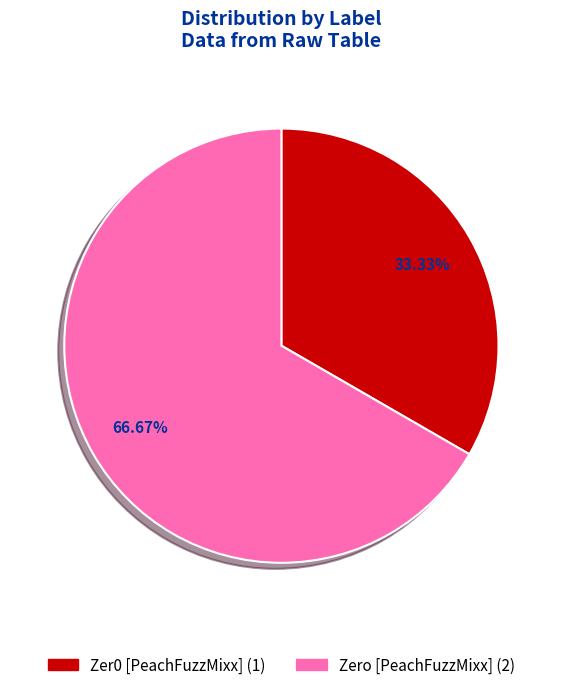

Rank the categories by value from lowest to highest.

Zer0 [PeachFuzzMixx], Zero [PeachFuzzMixx]